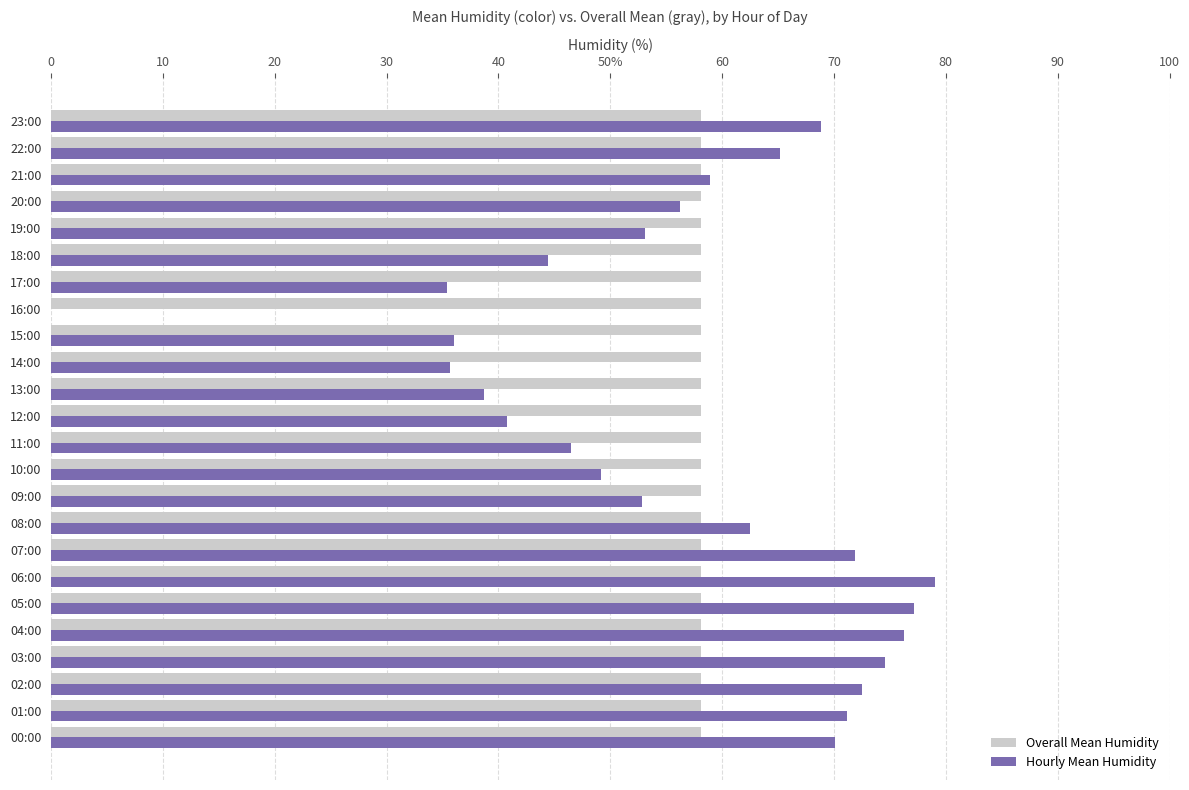

What are all the series names shown in the legend?

Overall Mean Humidity, Hourly Mean Humidity